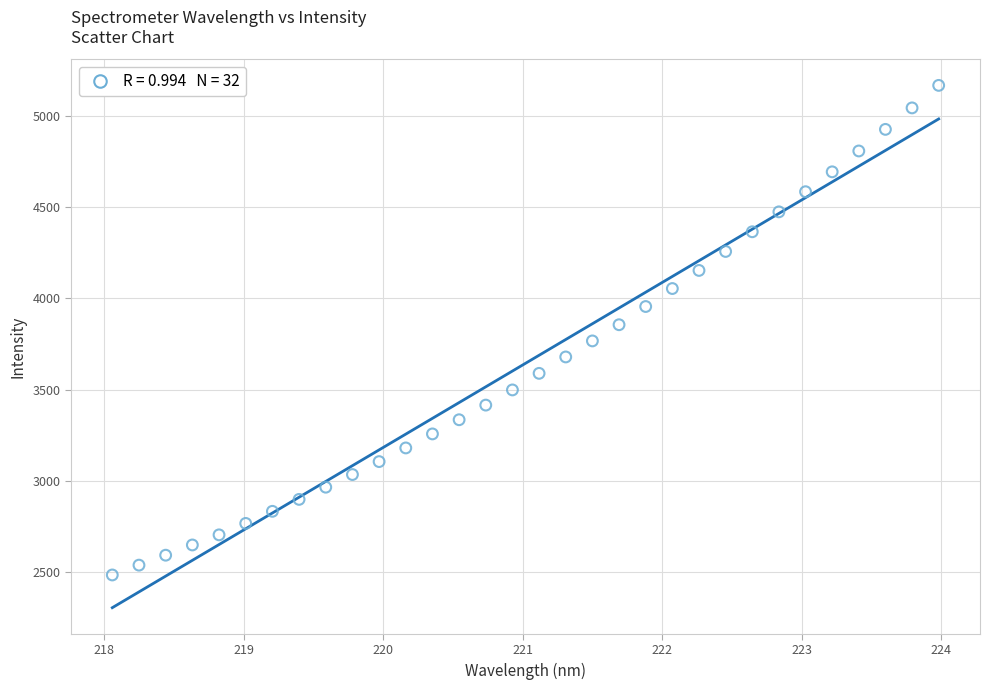

What is the range of Y values (max minus min)?

2682.0